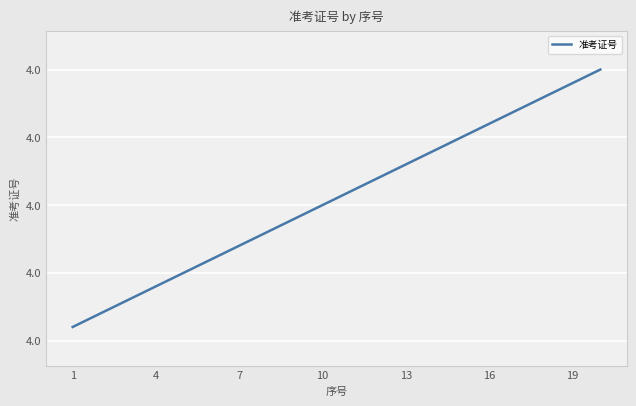

Does the chart display data point markers on the line(s)?

No